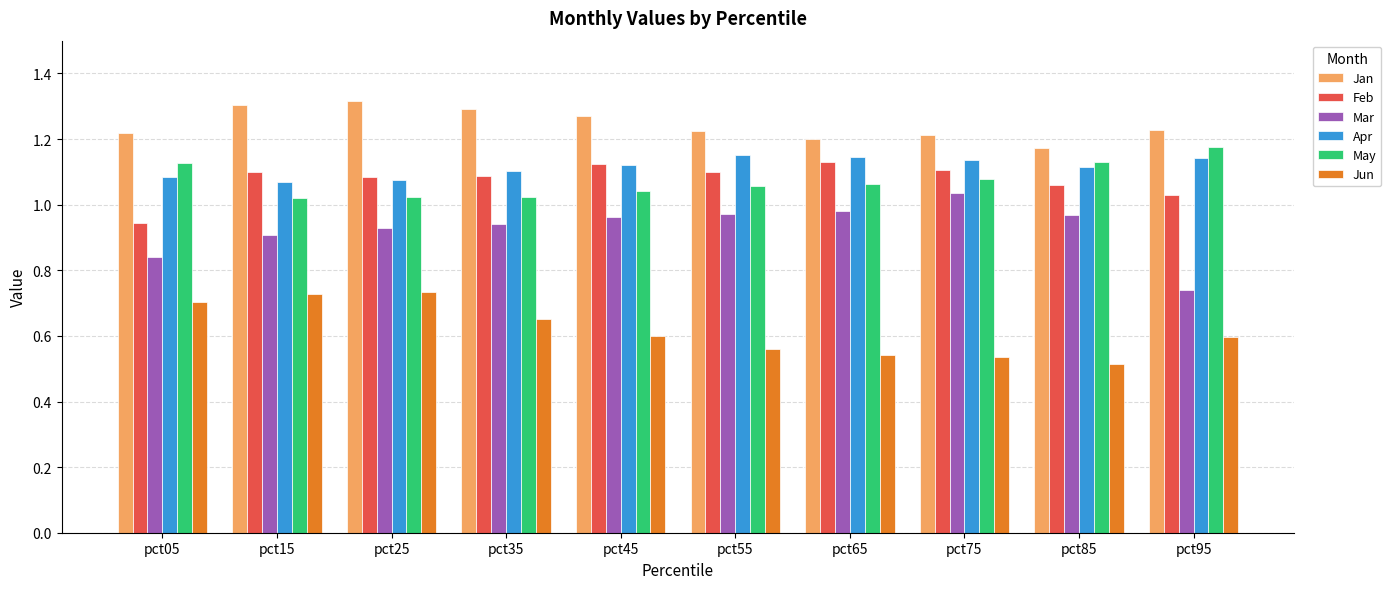

True or false: Jun has a value of 0.6 at pct55.

True